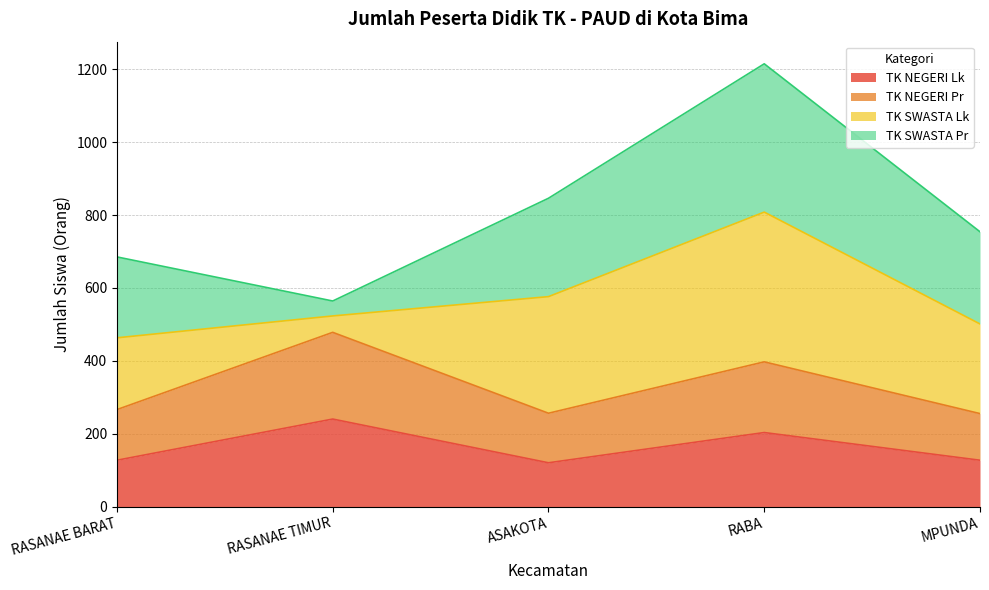

What is the total value across all series at RASANAE BARAT?

685